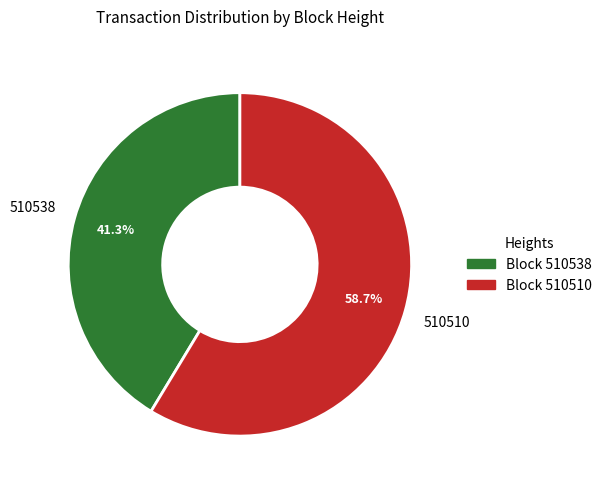

To the nearest percent, what is the difference between the largest and smallest slice percentages?

17%